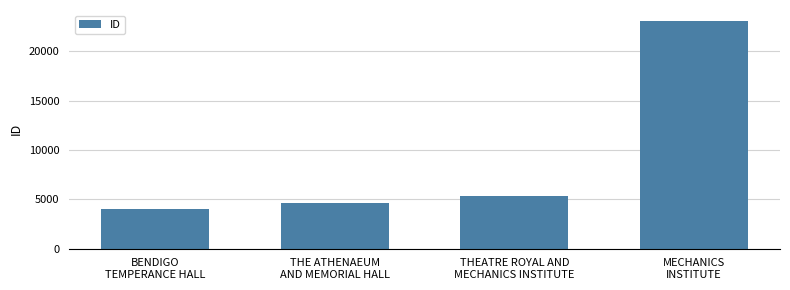

What is the difference between the maximum and minimum values?

19065